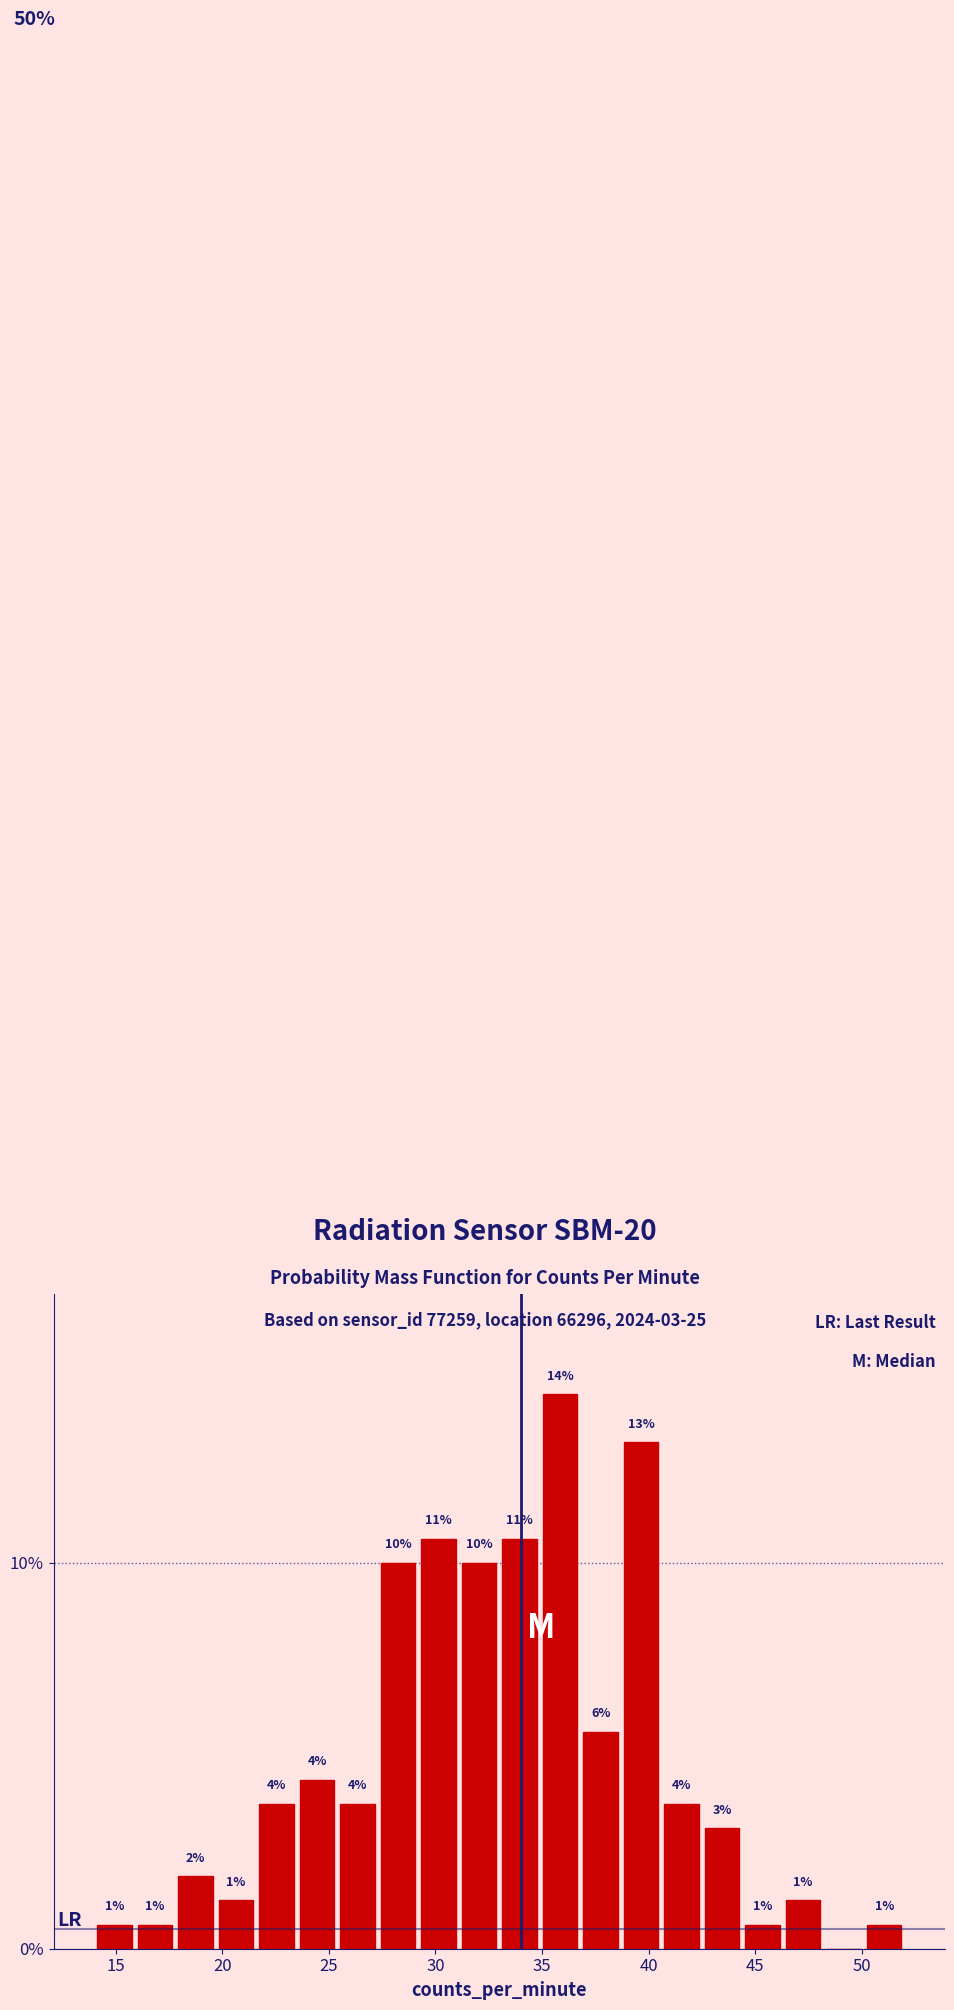

Around what value on the x-axis is the tallest bar? Give the approximate position of its centre, as read against the axis.

36.0